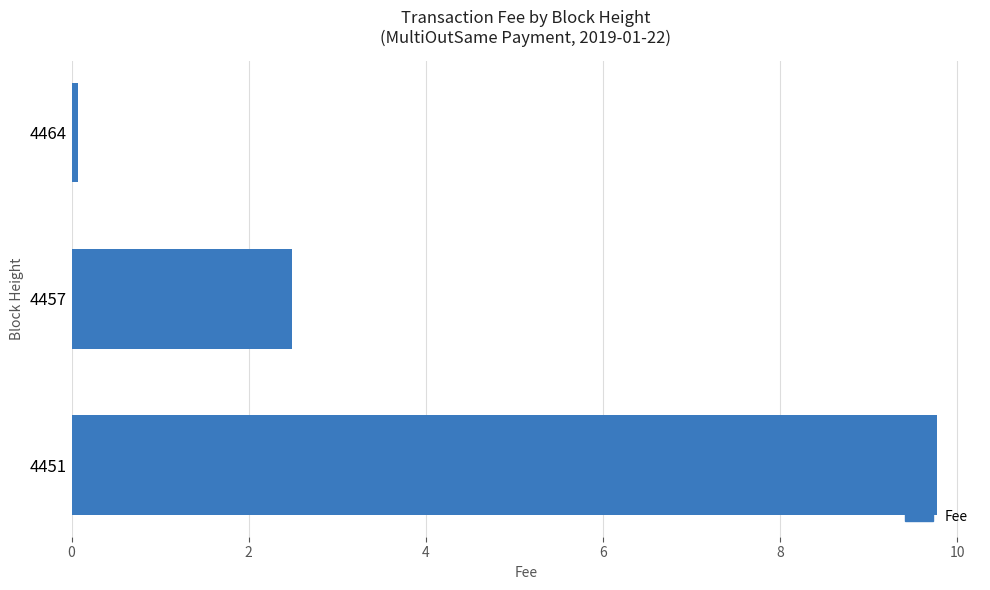

Reading top to bottom, extract all data points from this chart.

4464=0.1	4457=2.5	4451=9.8